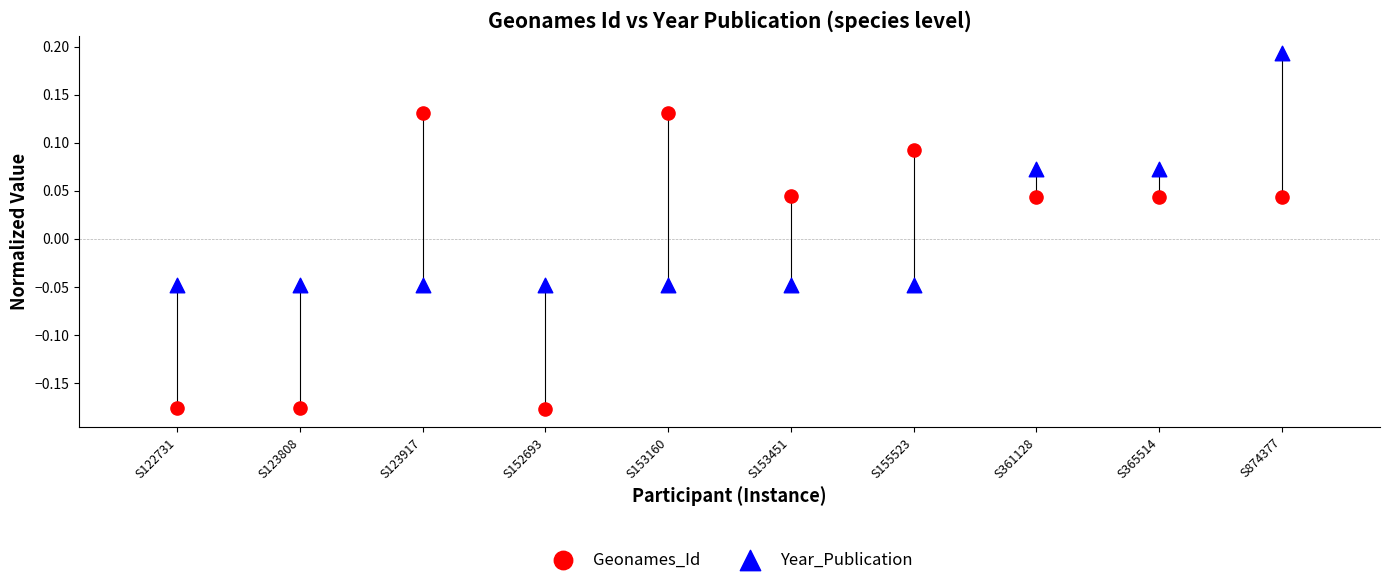

What are all the series names shown in the legend?

Geonames_Id, Year_Publication